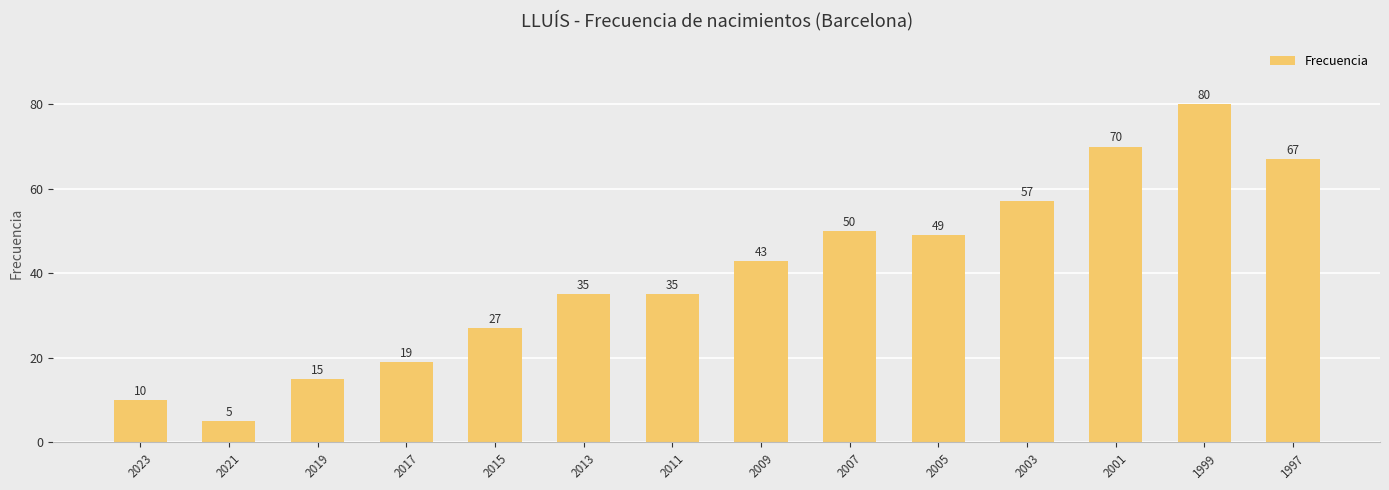

How many values are below 43?

7